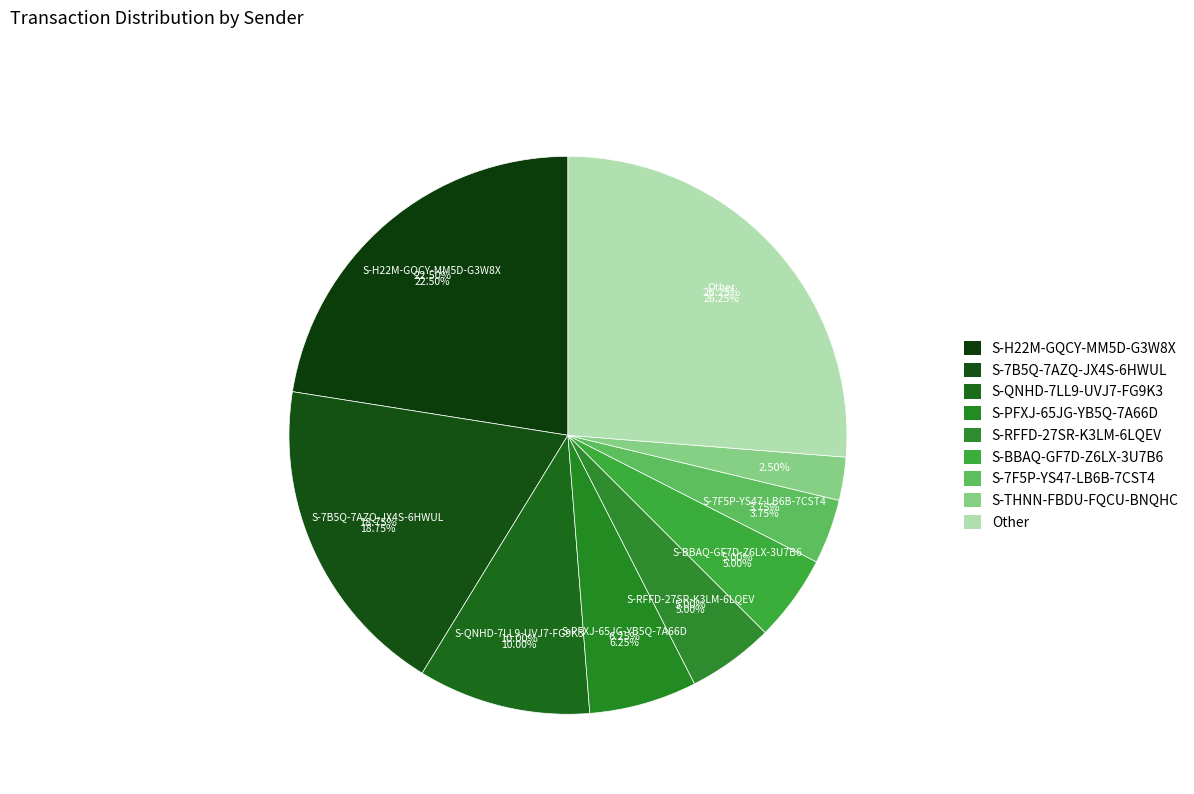

What is the smallest slice in the pie chart?

S-THNN-FBDU-FQCU-BNQHC